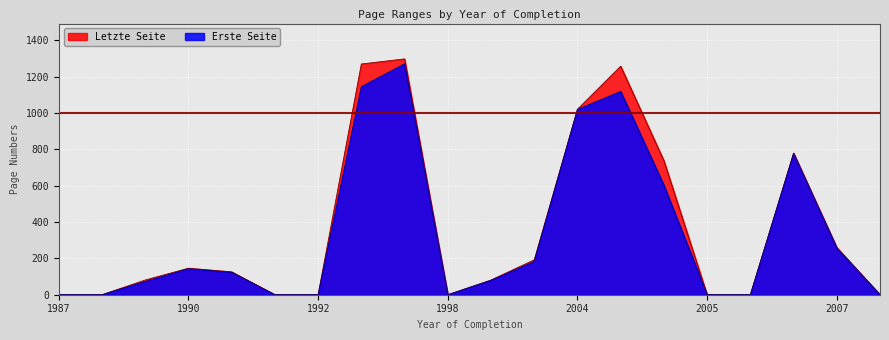

Which series has the widest spread of values?

Letzte Seite